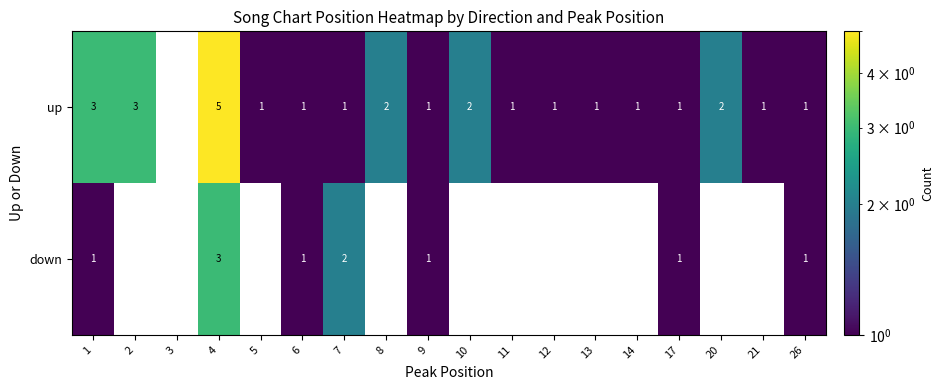

How many data points does each series have?

18